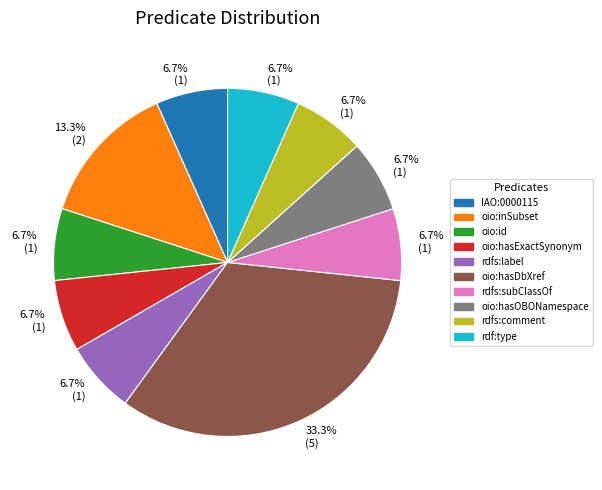

True or false: oio:inSubset accounts for 13% of the total.

True